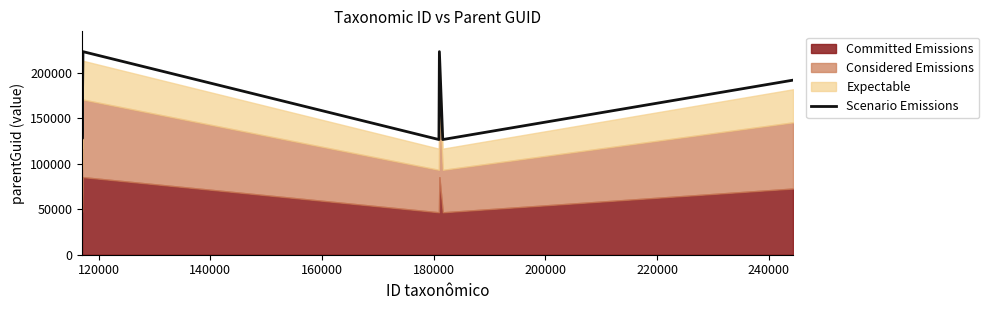

What is the minimum value for Scenario Emissions?

126431